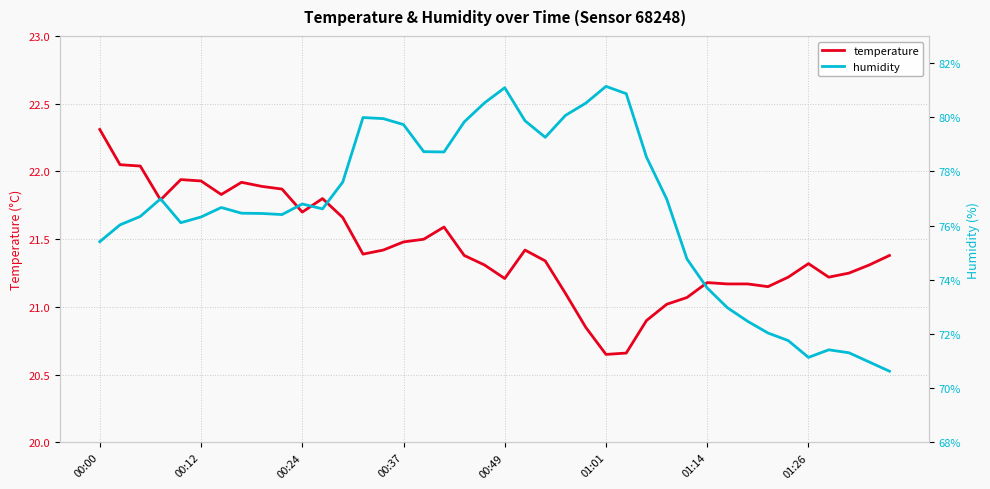

The value of temperature at 01:14 is 21.2. True or false?

True